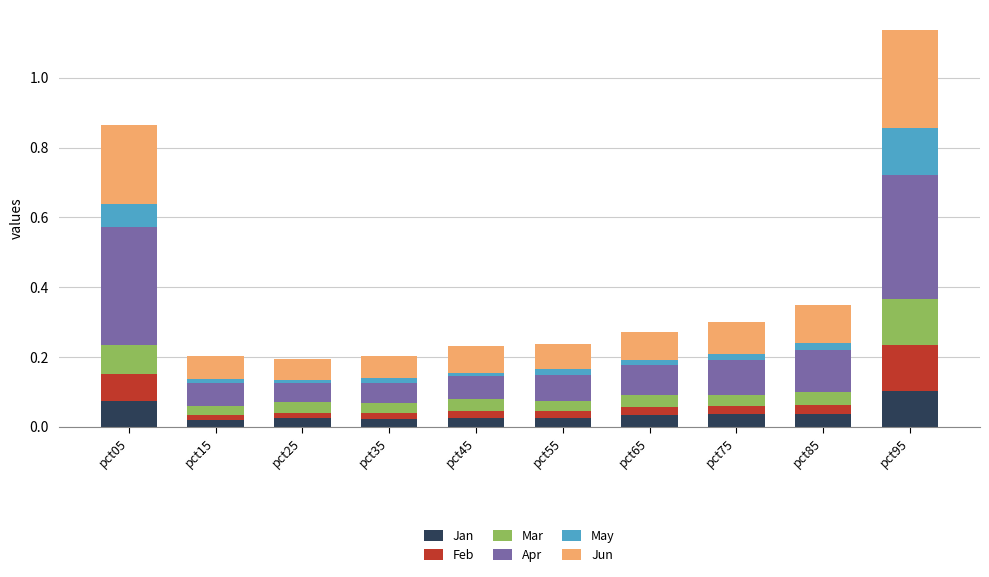

At which label does Jan reach its peak?

pct95